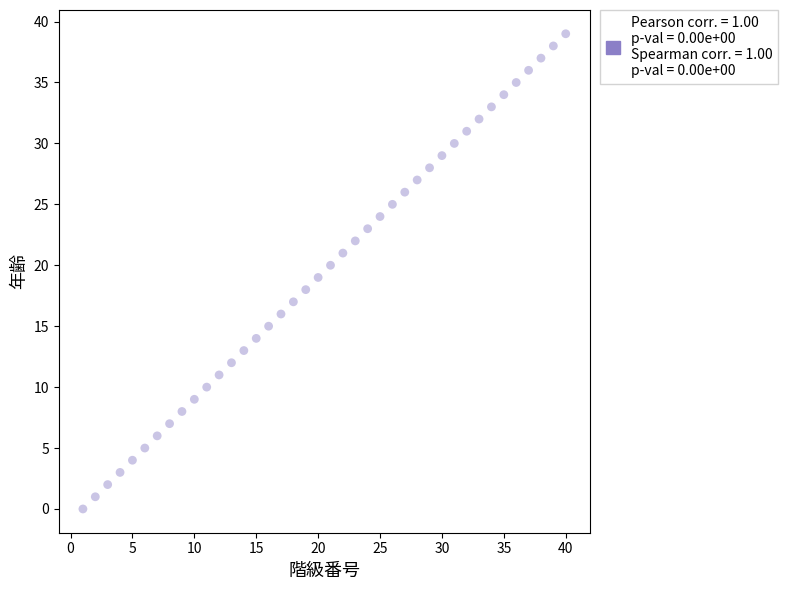

What is the range of X values (max minus min)?

39